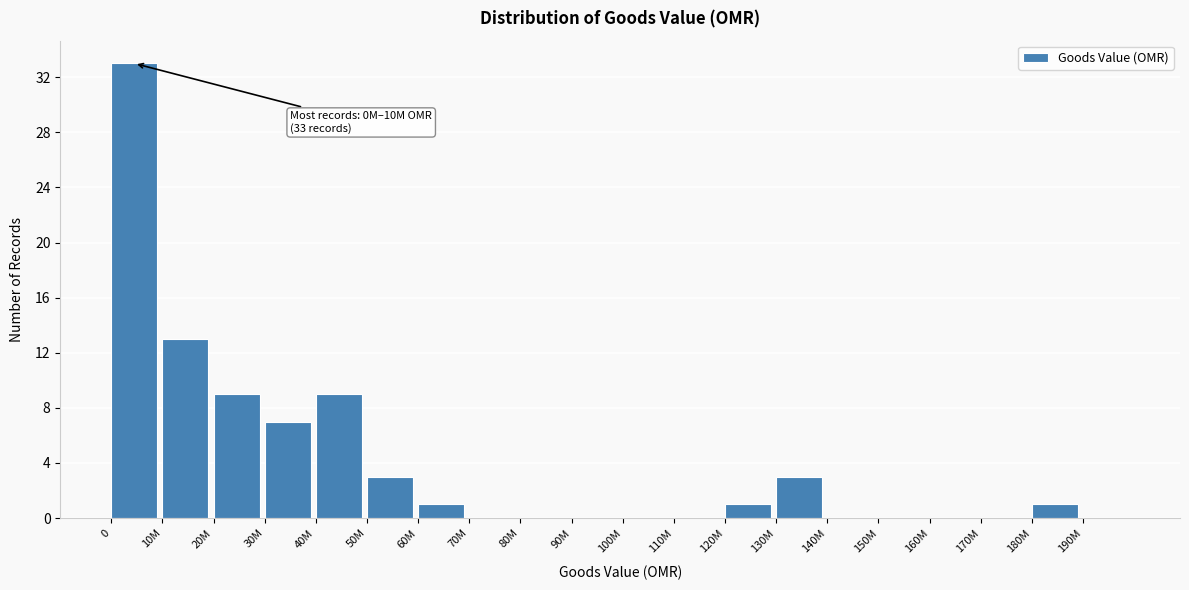

Reading left to right, list all the values displayed in this chart.

0=33	10M=13	20M=9	30M=7	40M=9	50M=3	60M=1	70M=0	80M=0	90M=0	100M=0	110M=0	120M=1	130M=3	140M=0	150M=0	160M=0	170M=0	180M=1	190M=0